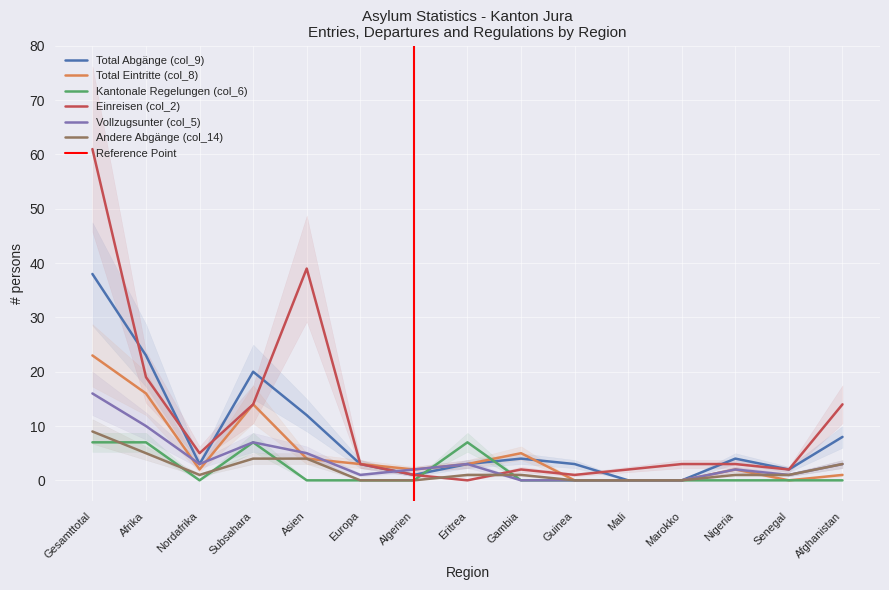

True or false: Kantonale Regelungen (col_6) has more than 2 interior local peaks.

False